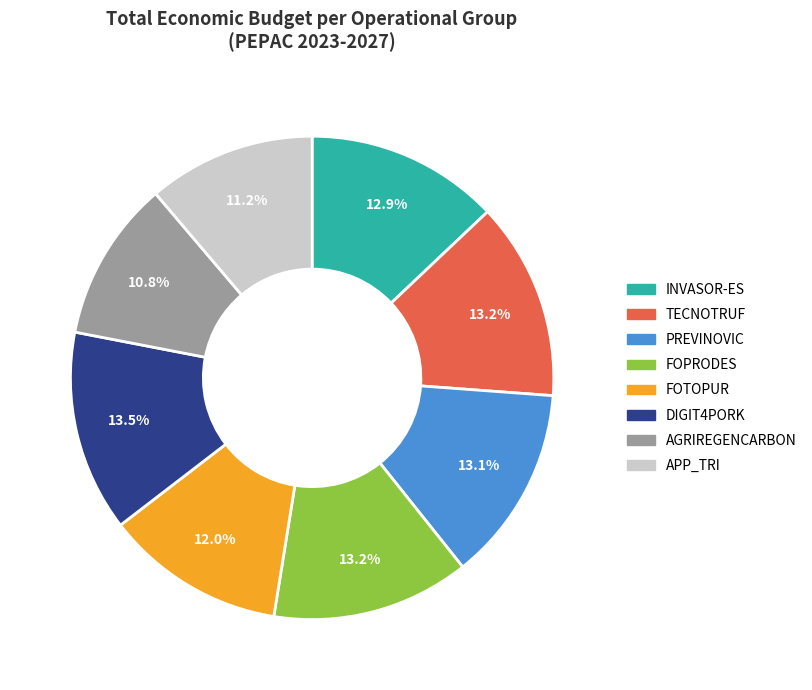

The APP_TRI slice represents 11% of the pie. True or false?

True